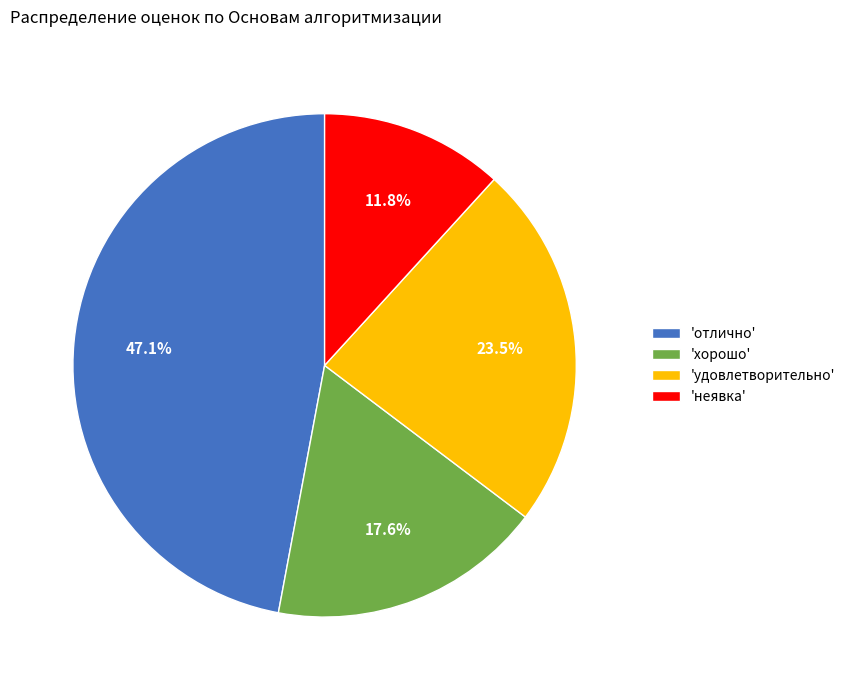

How many slices are in this pie chart?

4